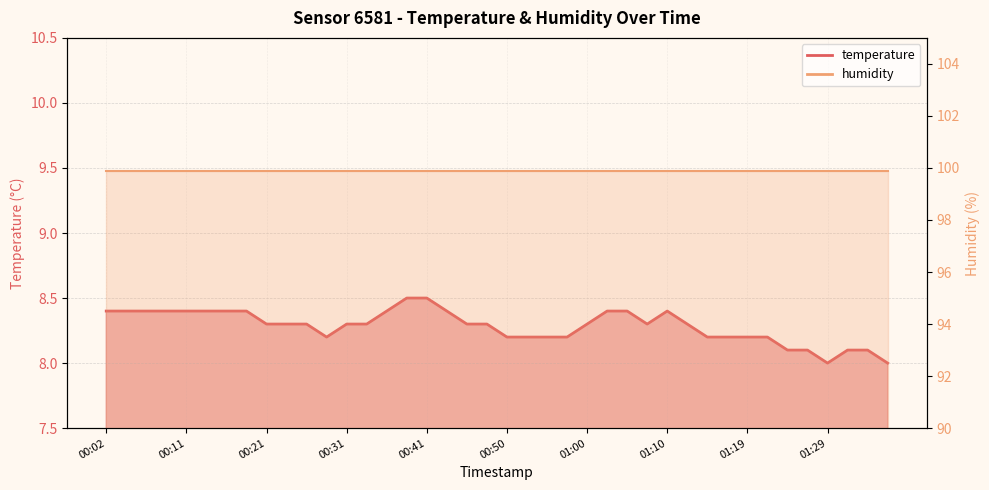

What is the average value?

8.3